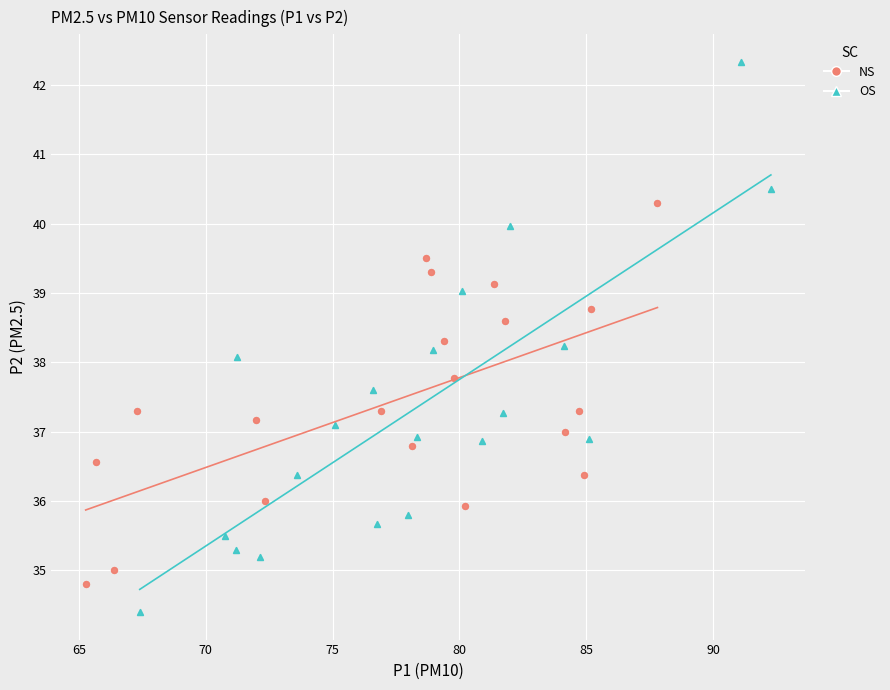

Which series contains the lowest Y value?

OS